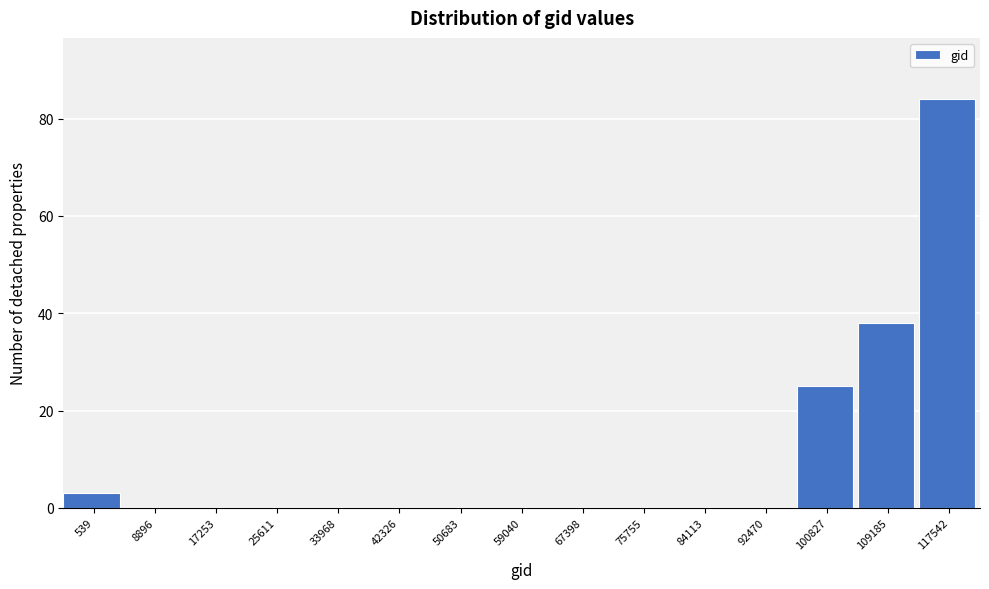

Reading right to left, list all the values displayed in this chart.

117542=84	109185=38	100827=25	92470=0	84113=0	75755=0	67398=0	59040=0	50683=0	42326=0	33968=0	25611=0	17253=0	8896=0	539=3